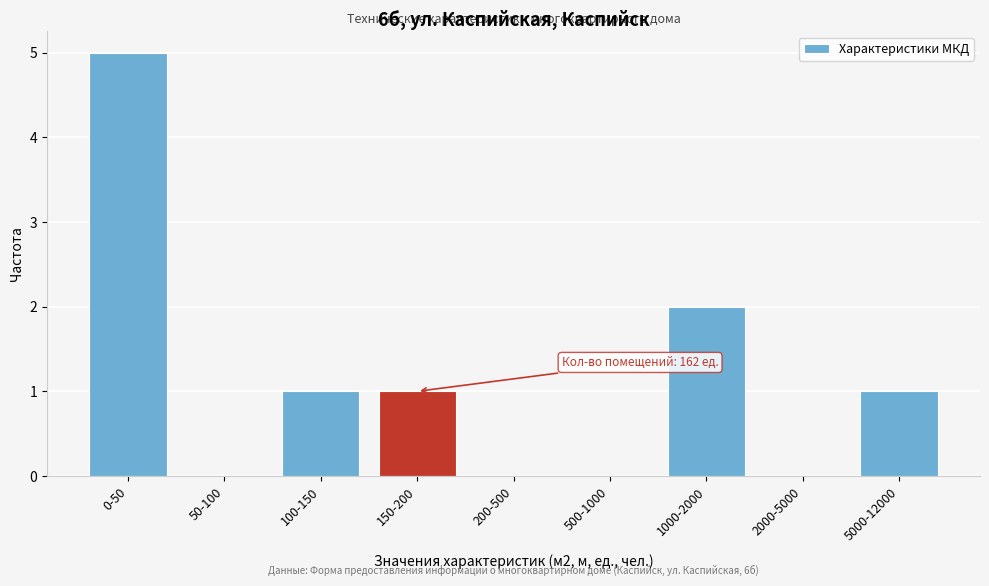

Reading left to right, transcribe all the data shown in this chart.

0-50=5	50-100=0	100-150=1	150-200=1	200-500=0	500-1000=0	1000-2000=2	2000-5000=0	5000-12000=1